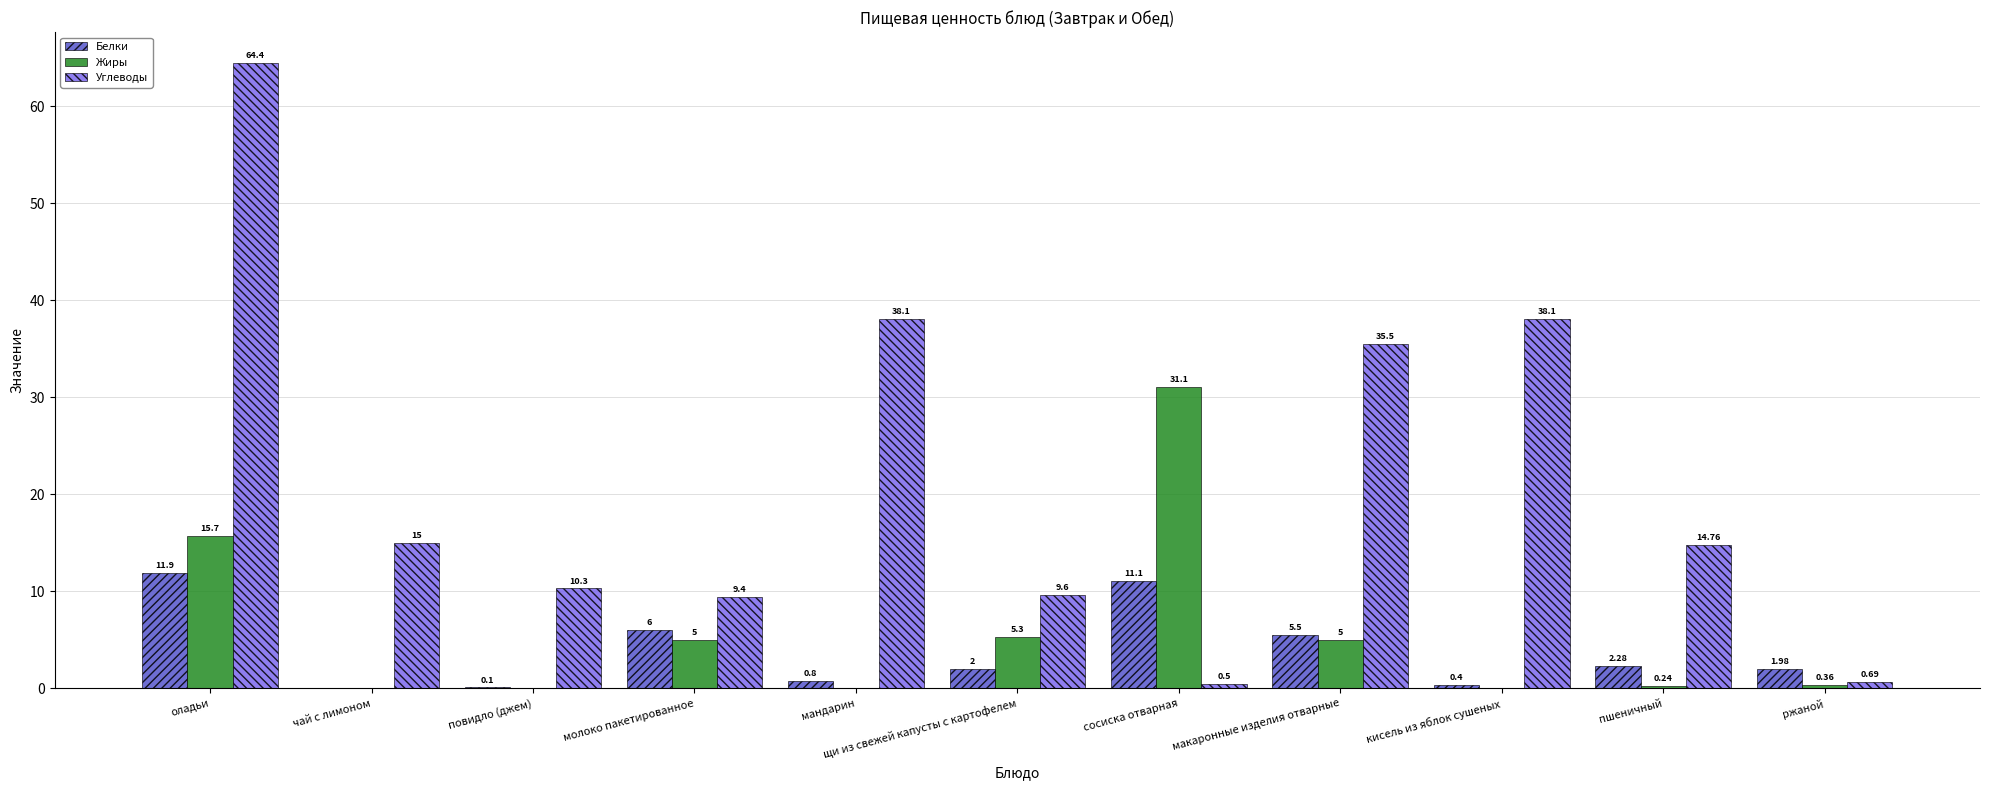

At which label does Белки first exceed 2?

оладьи